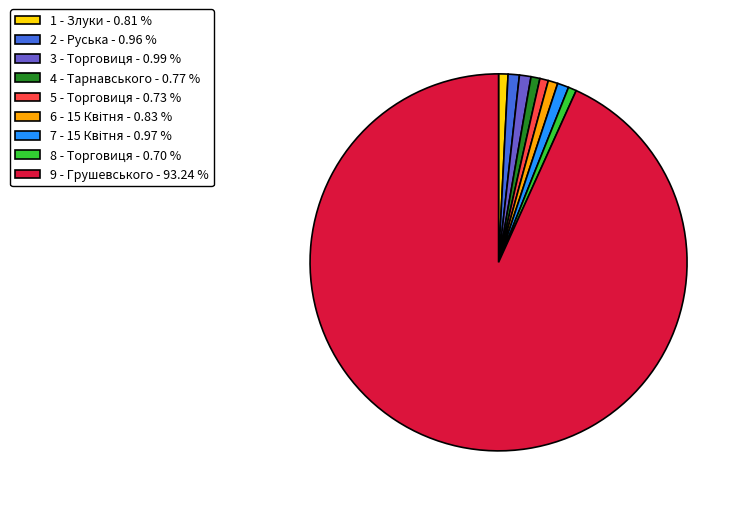

What is the ratio of the value at 5 - Торговиця - 0.73 % to the value at 1 - Злуки - 0.81 %?

0.9